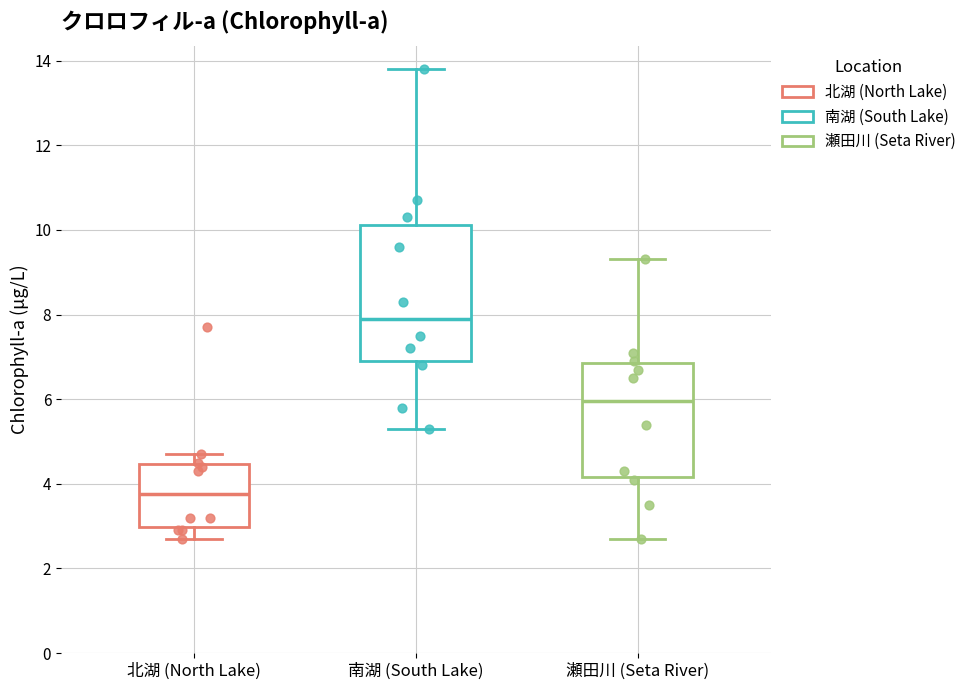

Reading left to right, transcribe this box plot: for each box, give where its median line is, the range the box spans, and where its two whiskers end, as read against the y-axis. The values are not printed on the chart, so give them approximately, as read against the axis.

北湖 (North Lake): median 3.8, box 3.0 to 4.4, whiskers 2.8 to 4.8
南湖 (South Lake): median 8.0, box 7.0 to 10.2, whiskers 5.4 to 13.8
瀬田川 (Seta River): median 6.0, box 4.2 to 6.8, whiskers 2.8 to 9.4